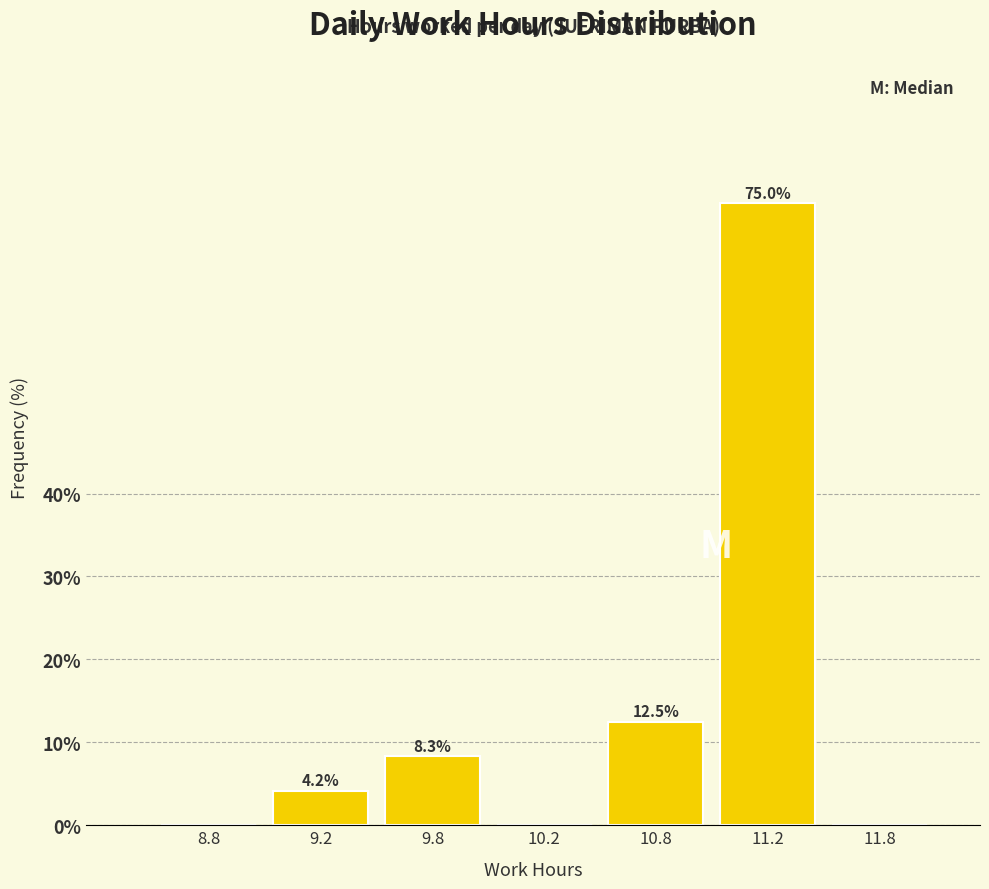

Reading left to right, list all the values displayed in this chart.

8.8=0.0	9.2=4.2	9.8=8.3	10.2=0.0	10.8=12.5	11.2=75.0	11.8=0.0